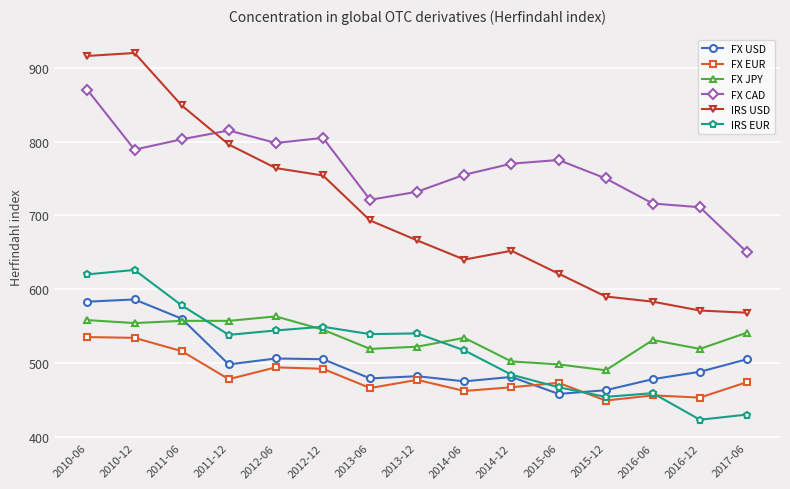

What is the value of the IRS USD point at the 5th from the left?

764